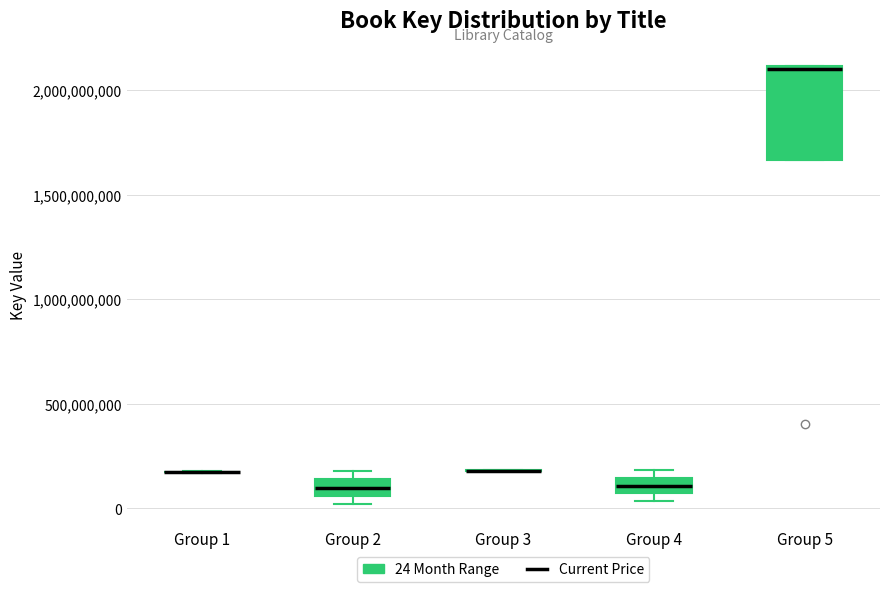

Where is the lower edge of the box for Group 4 on the y-axis? The values are not printed on the chart, so give them approximately, as read against the axis.

50000000